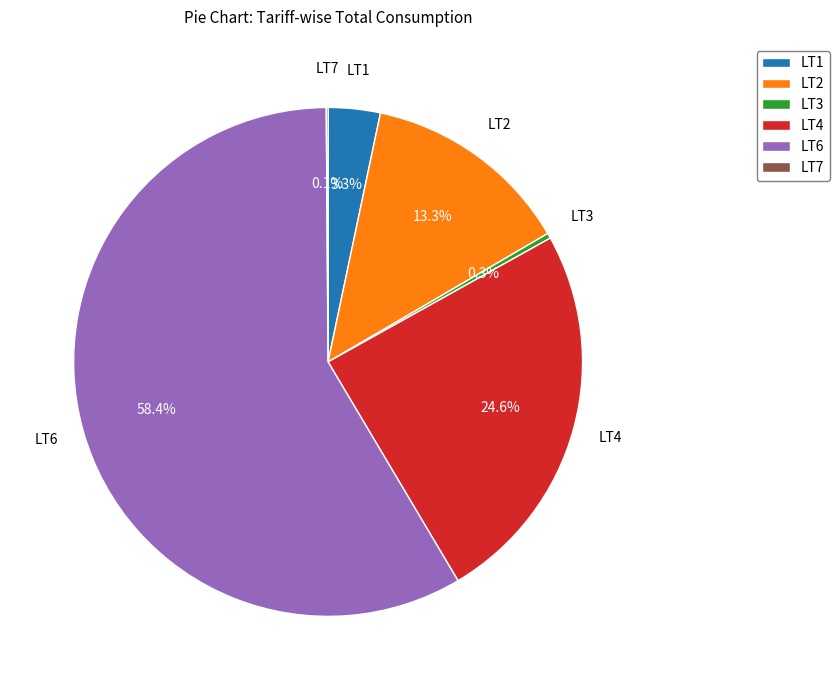

What percentage is NOT represented by LT6?

41.6%